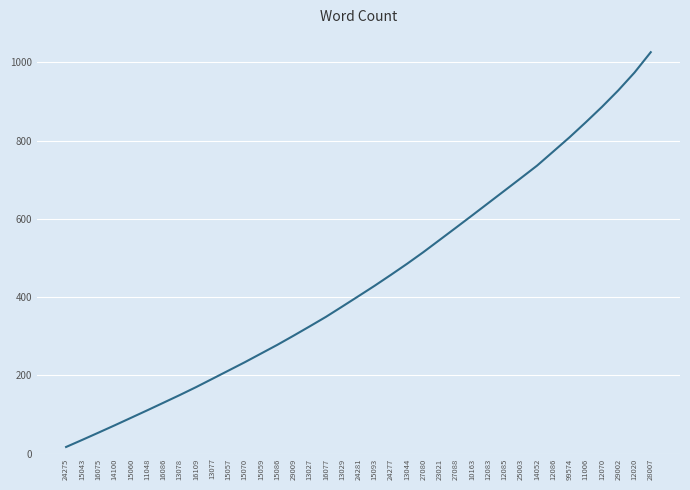

What is the difference between the values at 13078 and 15043?

114.5